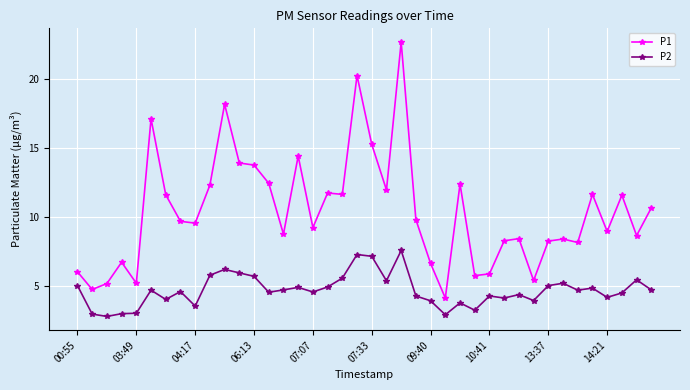

What is the minimum value shown in the chart?

2.8